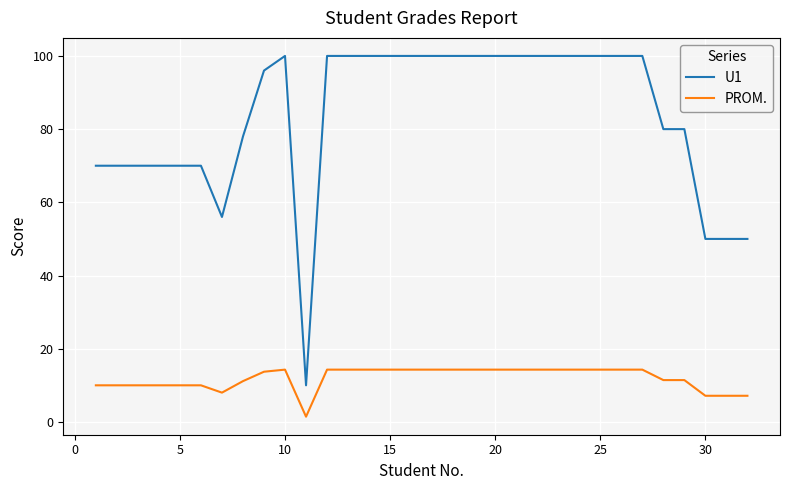

Rank the series by their average value, from lowest to highest.

PROM., U1